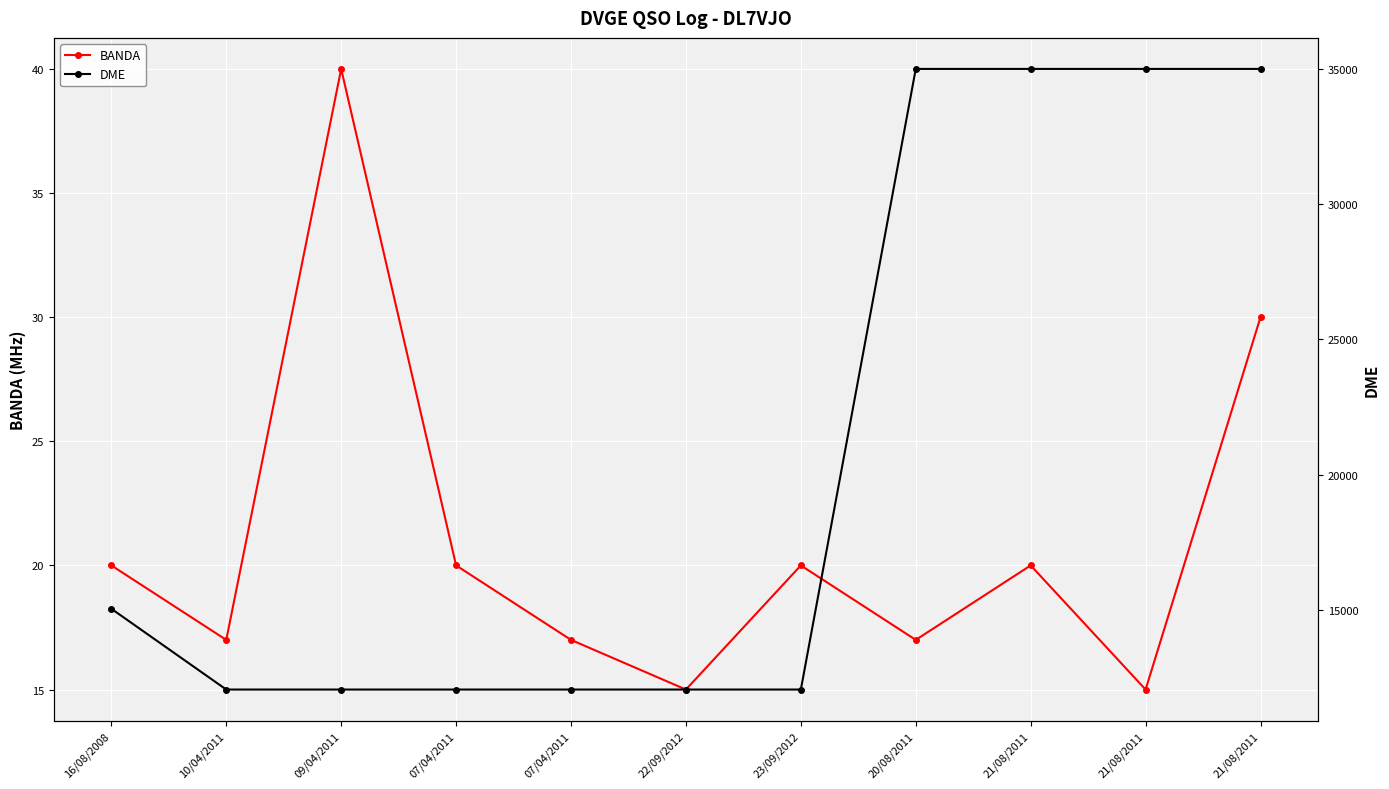

True or false: BANDA has a value of 24 at 09/04/2011.

False